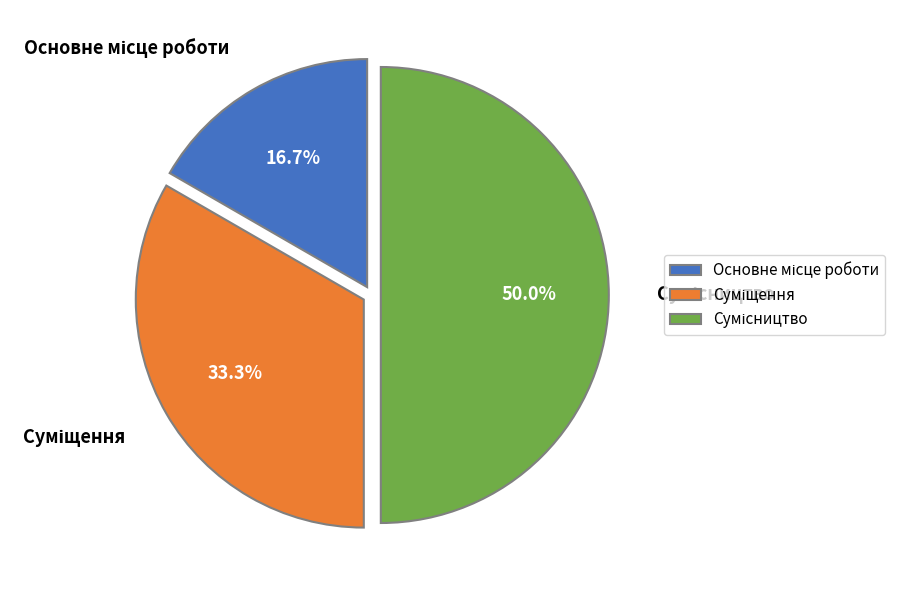

To the nearest percent, what is the combined percentage of Сумісництво and Суміщення?

83%